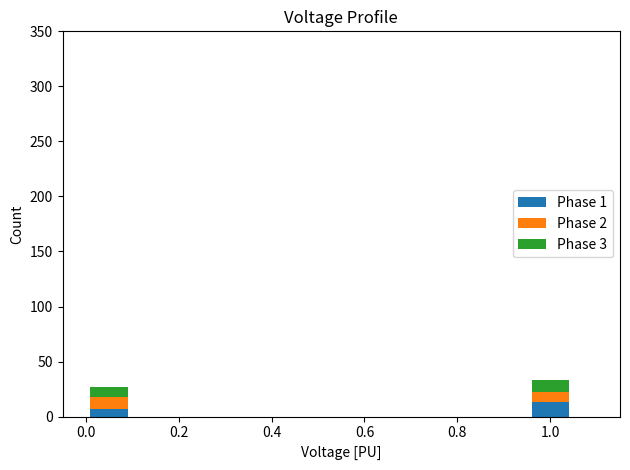

Reading left to right, list the values for the Phase 1 series.

7	13